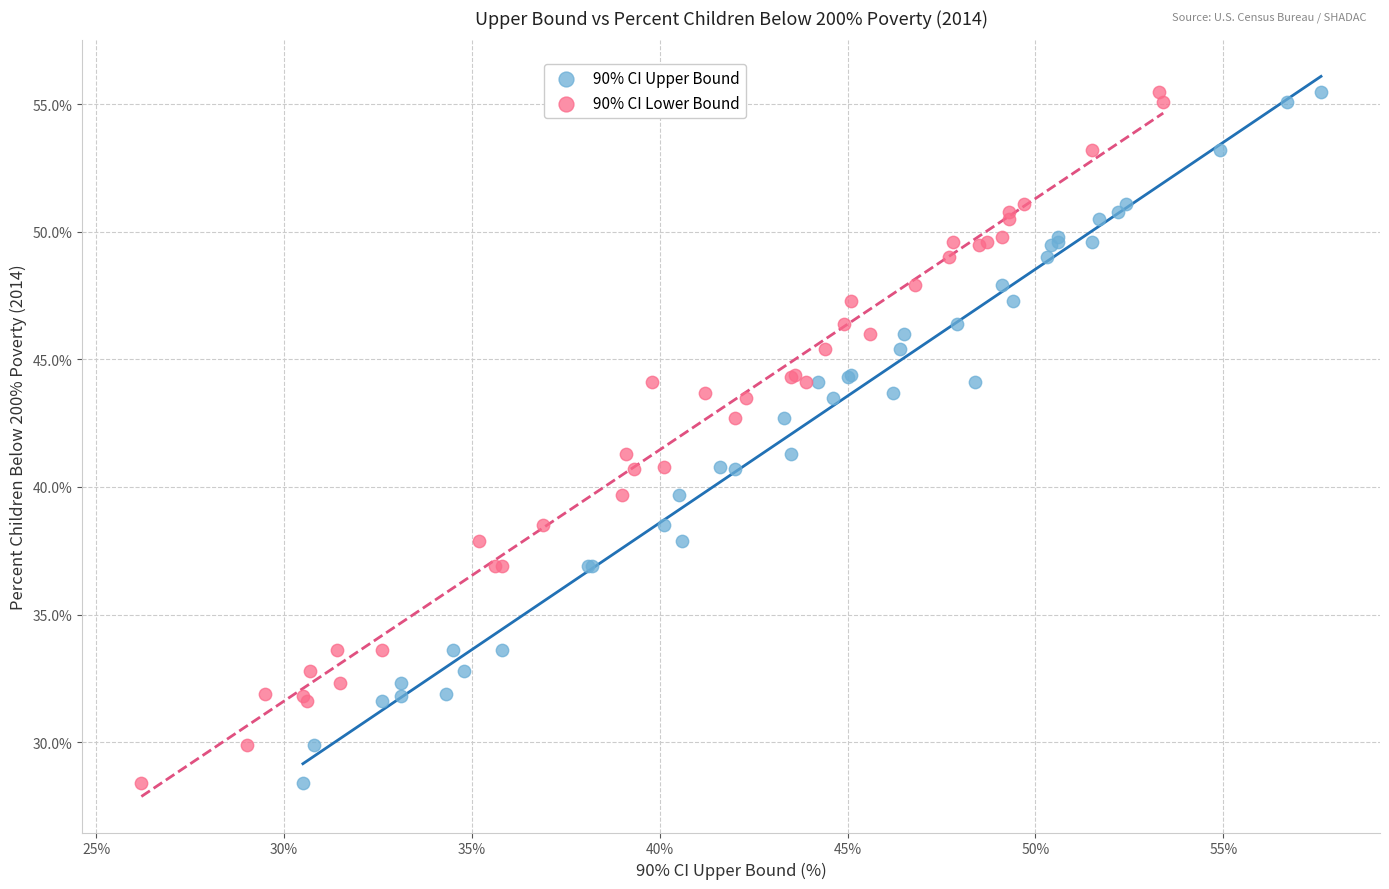

What are all the series names shown in the legend?

90% CI Upper Bound, 90% CI Lower Bound